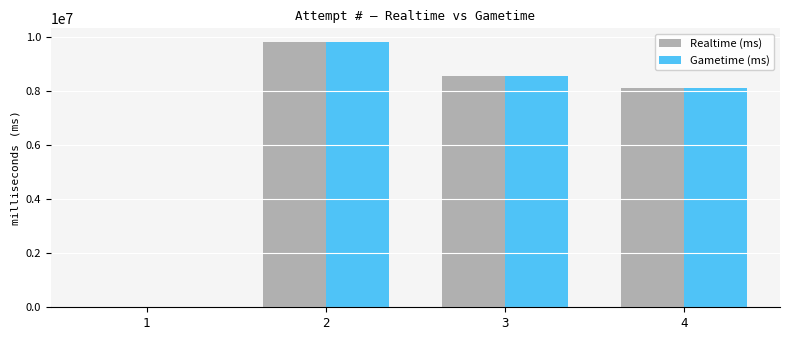

What are all the series names shown in the legend?

Realtime (ms), Gametime (ms)